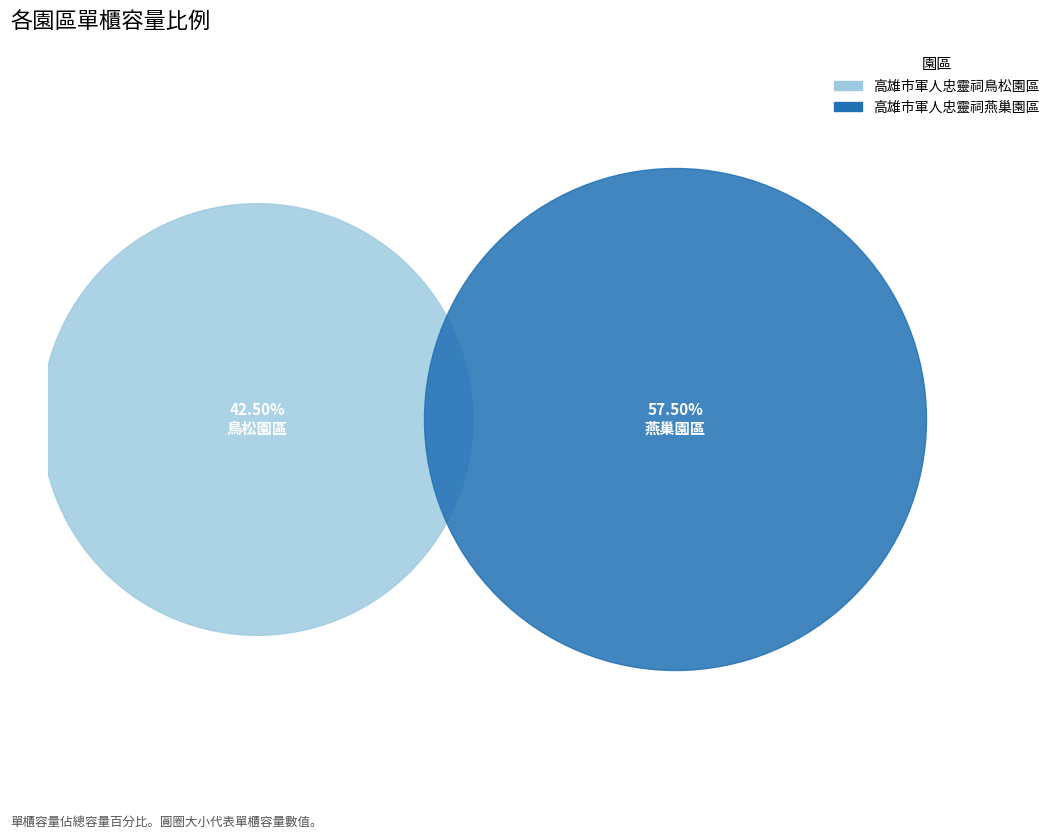

To the nearest percent, what is the difference between the largest and smallest slice percentages?

15%